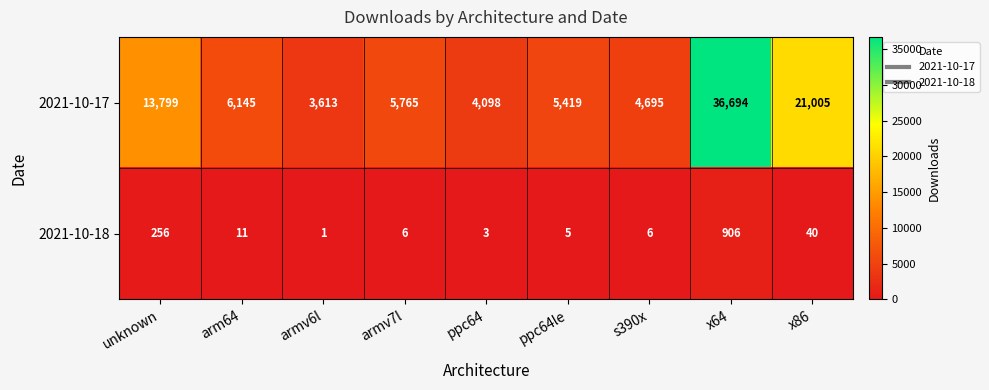

What is the difference between the highest and lowest values at armv6l?

3612